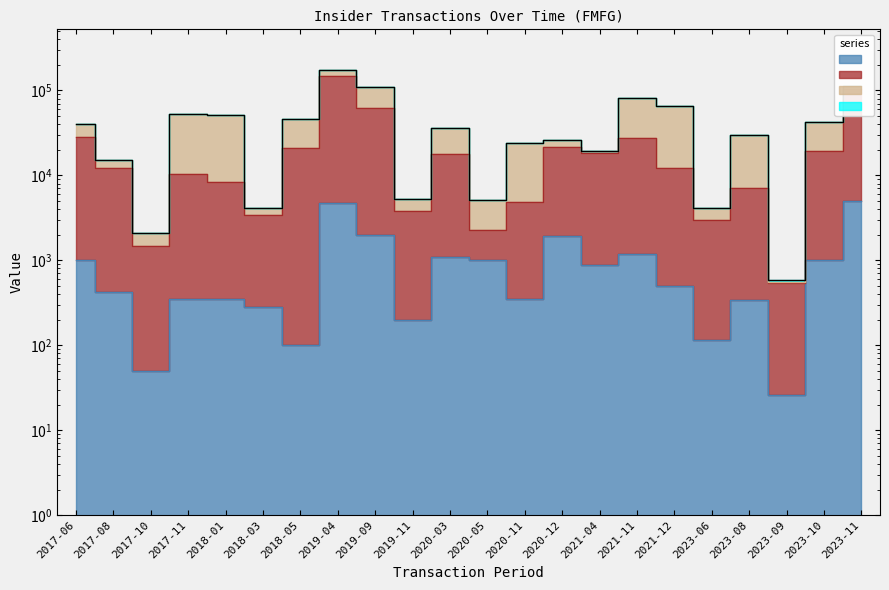

Reading left to right, transcribe all the data shown in this chart.

transactionShares: 1000	420	50	350	350	278	100	4689	2000	200	1100	1000	350	1910	875	1192	500	115	340	26	1000	5001
transactionValue: 28500	12064	1485	10444	8356	3398	20942	146184	62800	3800	17832	2300	4900	21685	18323	27720	12250	2990	7136	533	19150	105012